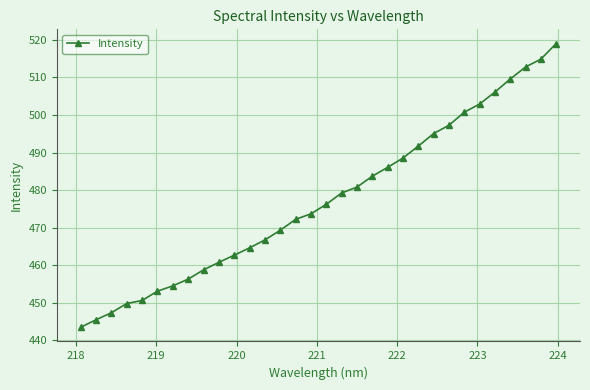

What is the minimum value shown in the chart?

443.5